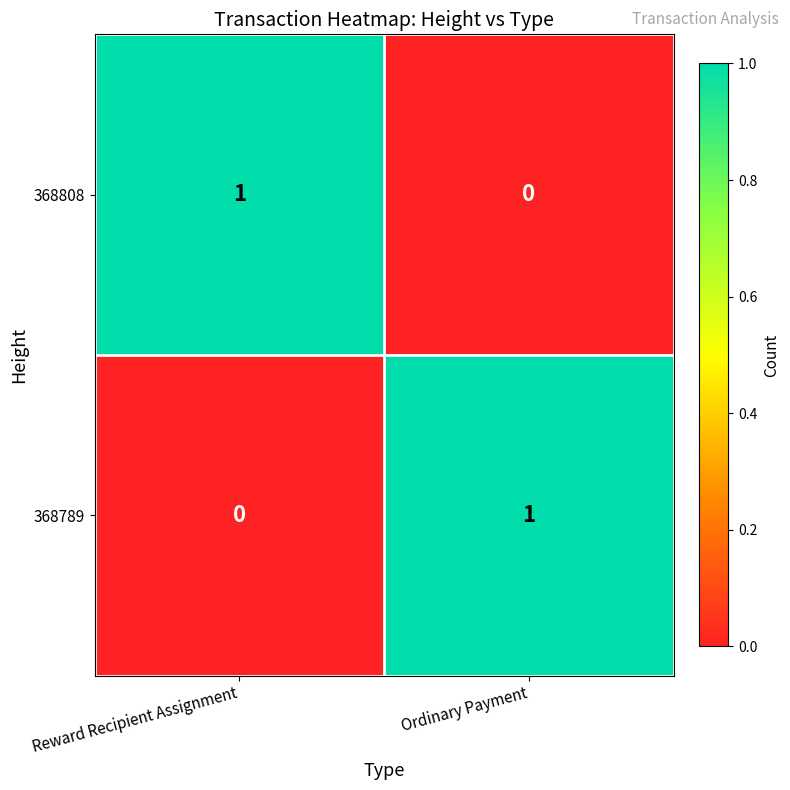

The value of 368789 at Ordinary Payment is 1. True or false?

True